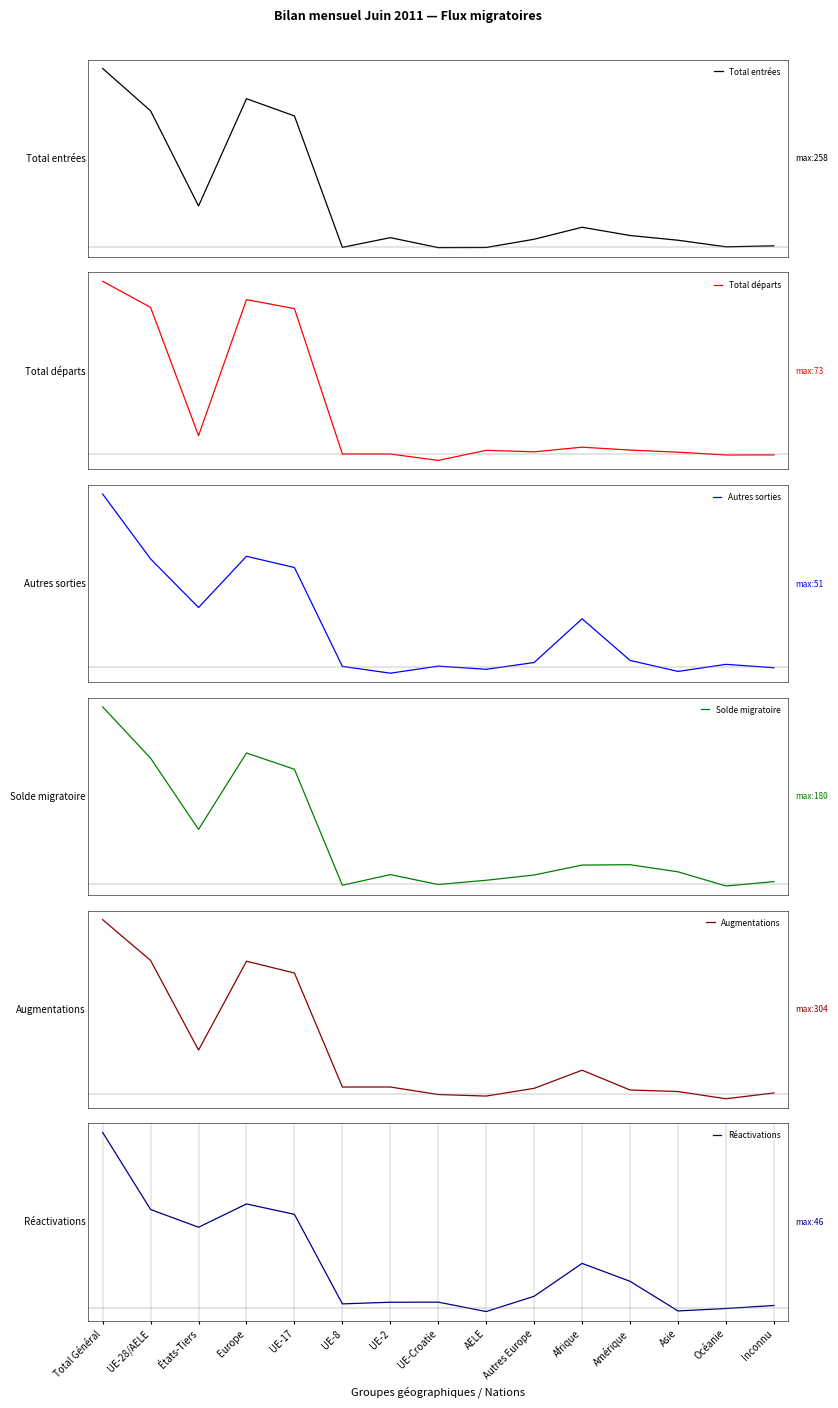

How many lines are shown in the chart?

6